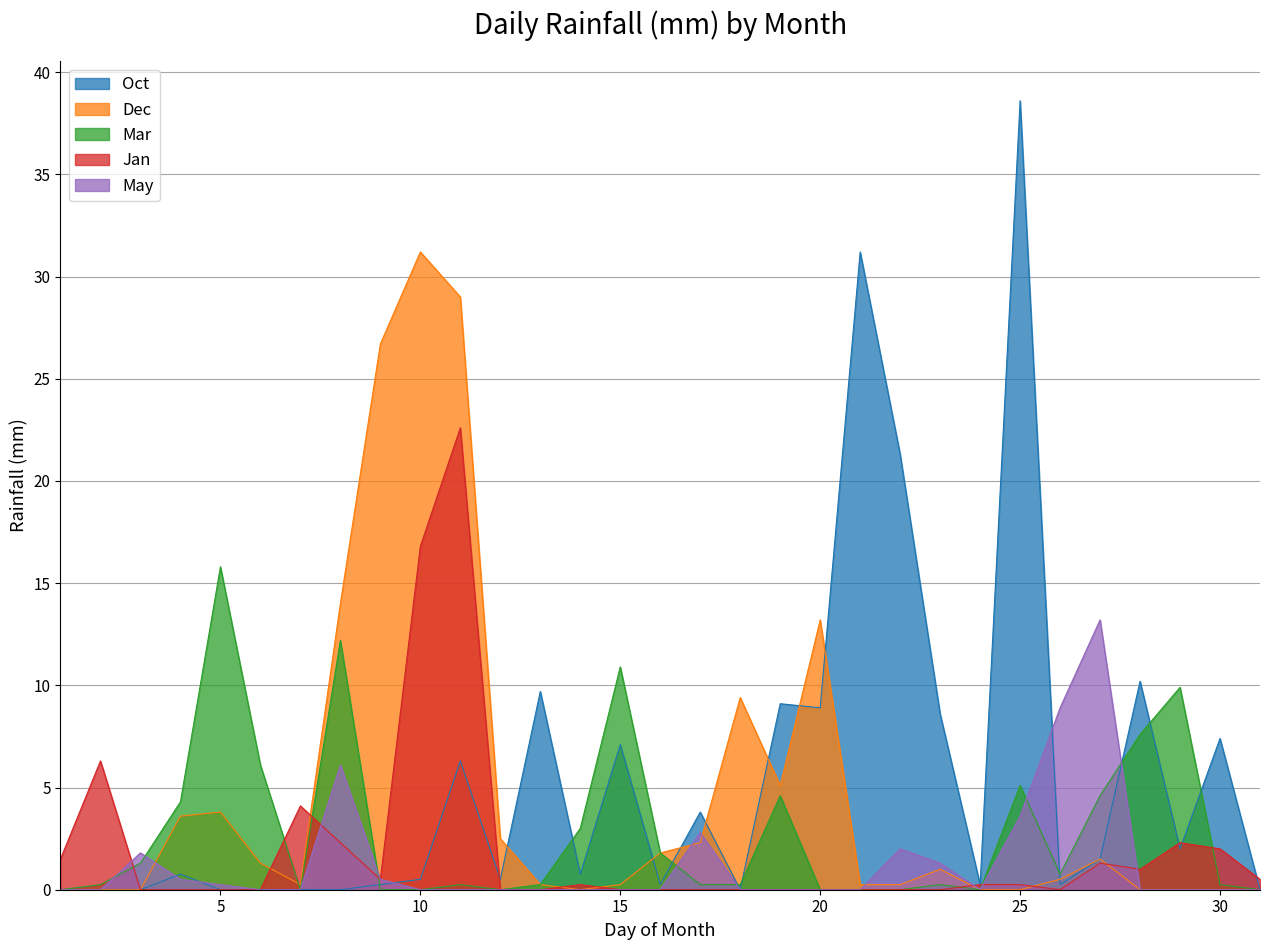

How many values in Oct are above zero?

22